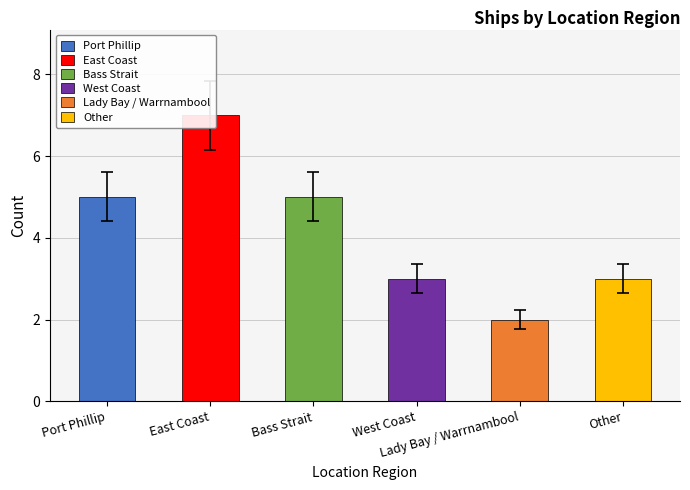

List the labels in order of value, smallest first.

Lady Bay / Warrnambool, West Coast, Other, Port Phillip, Bass Strait, East Coast